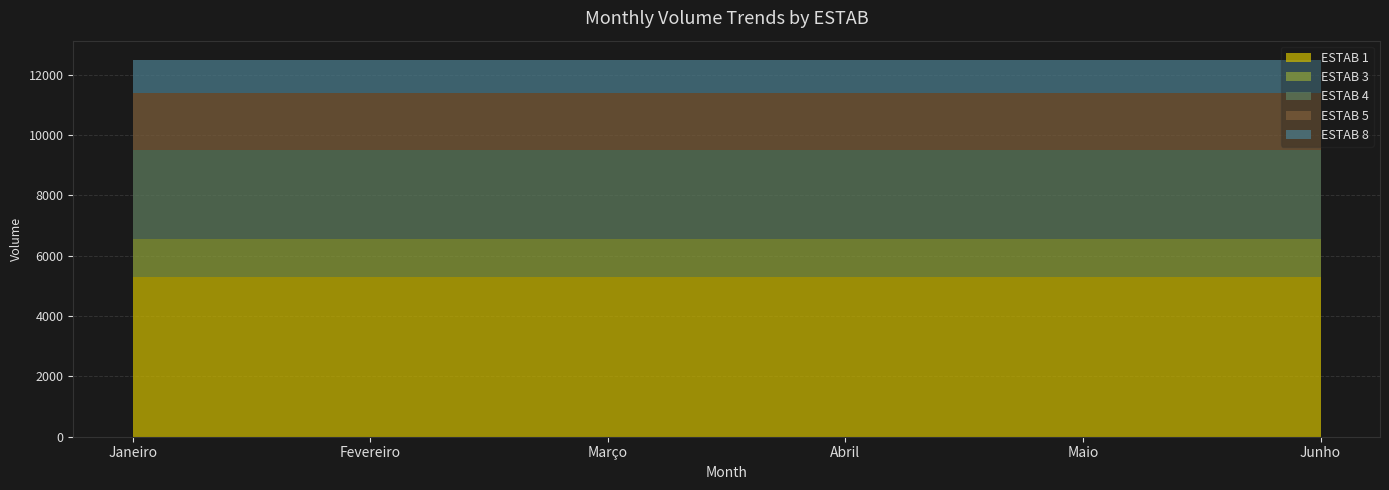

Is it true that ESTAB 1 equals 5292 at Maio?

True